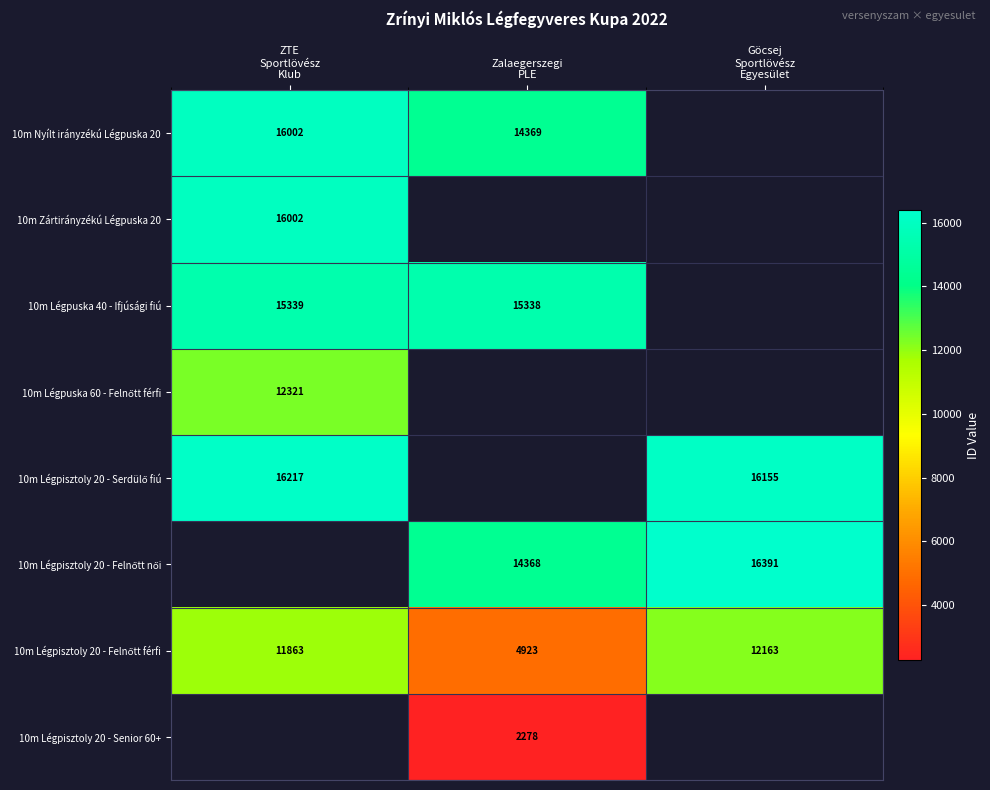

How many categories are shown in the chart?

3